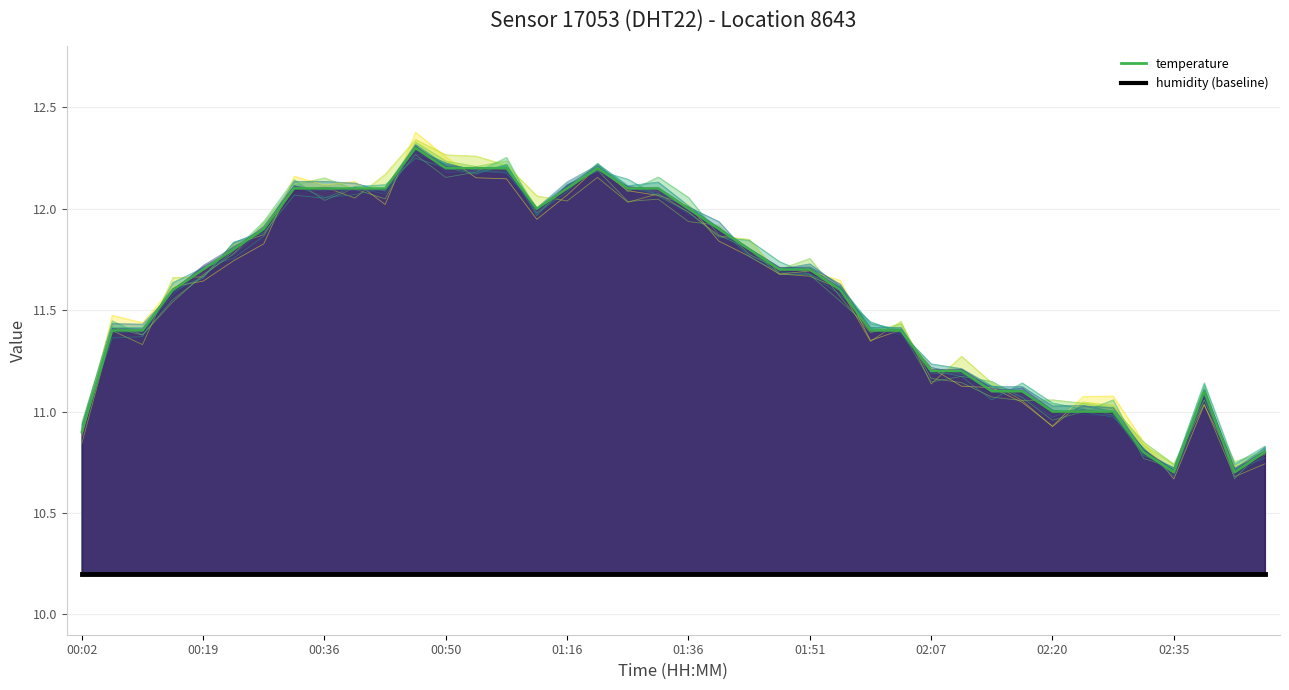

What is the total value across all series at 00:02?

21.1